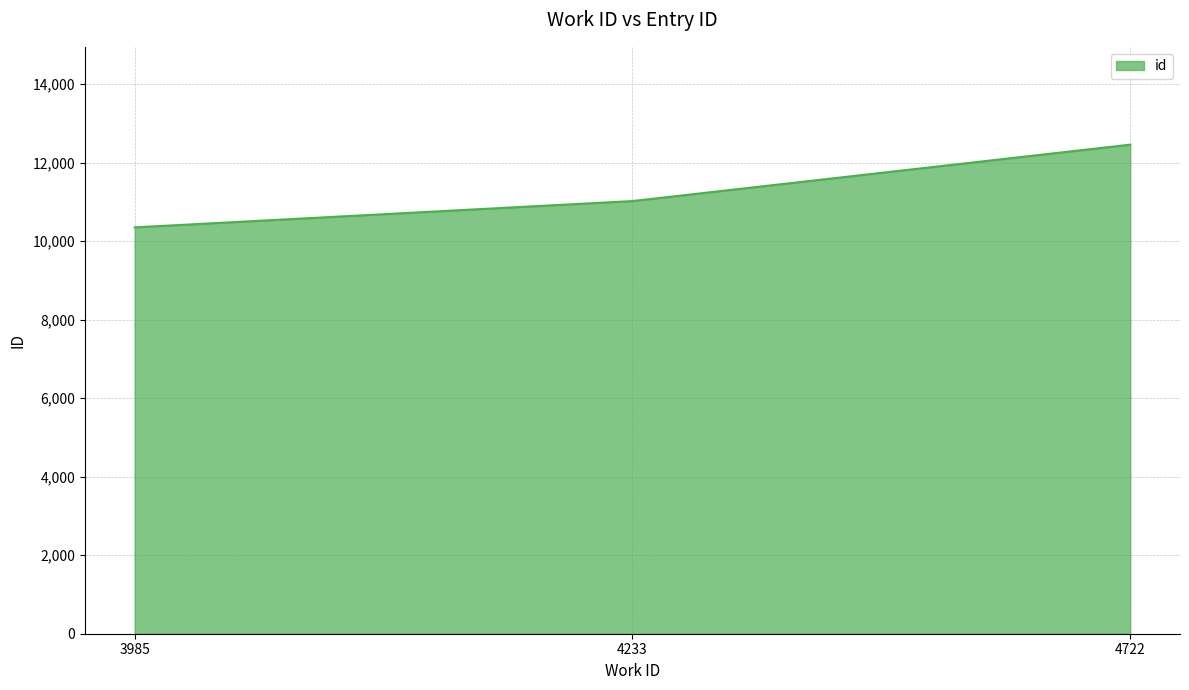

What is the greatest value displayed?

12457